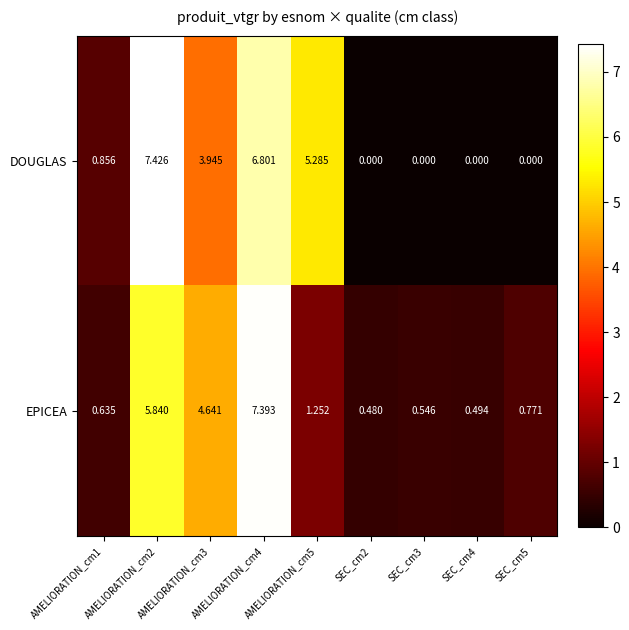

List the series in order of their overall mean, highest first.

DOUGLAS, EPICEA